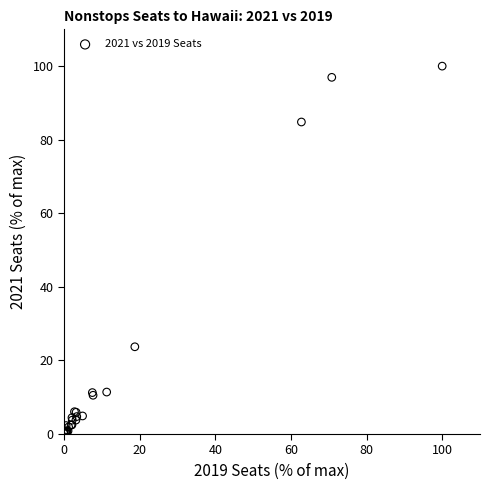

What Y value in the scatter plot is closest to 50?

23.7